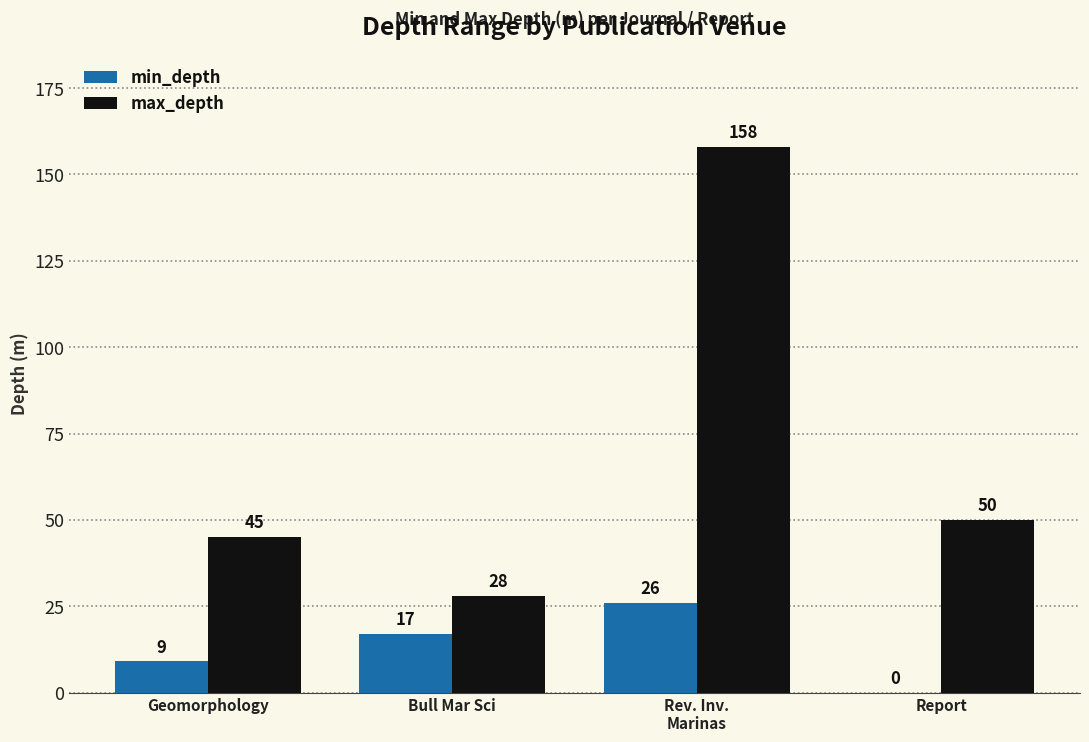

What is the sum of all min_depth values?

52